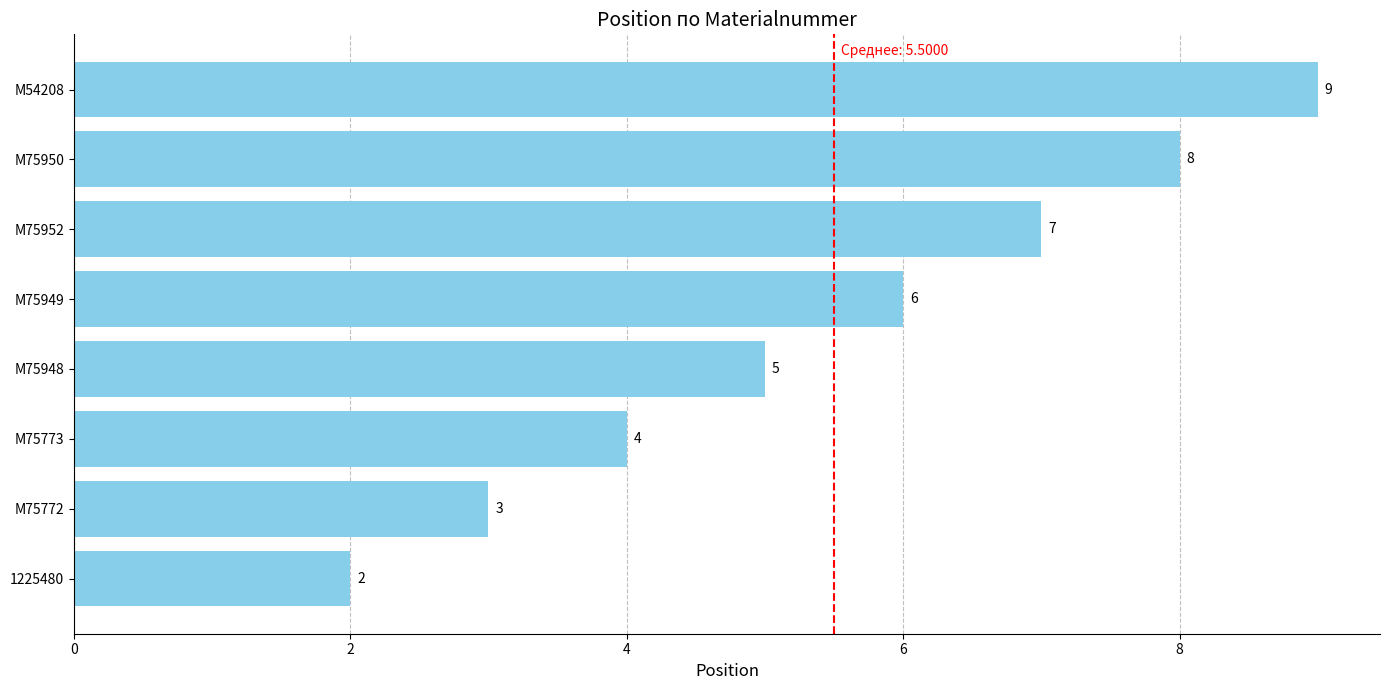

Are the bars grouped side by side (vs. stacked)?

No